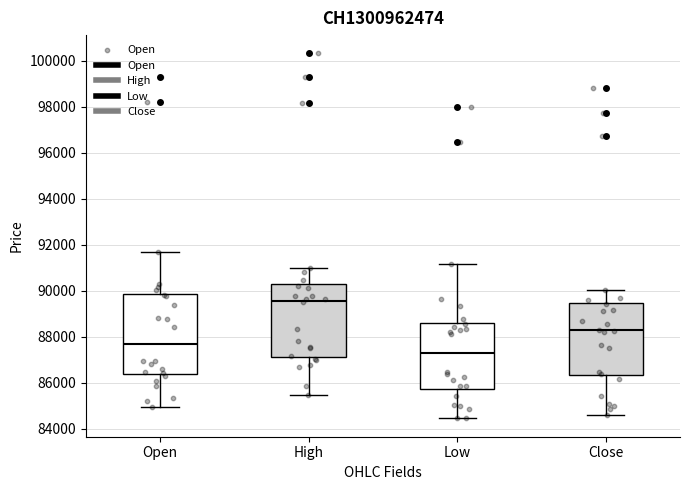

Reading left to right, read every box against the y-axis: the position of its median line, the range the box covers, and the ends of its whiskers. The values are not printed on the chart, so give them approximately, as read against the axis.

Open: median 87600, box 86400 to 89800, whiskers 85000 to 91600
High: median 89600, box 87200 to 90200, whiskers 85400 to 91000
Low: median 87400, box 85800 to 88600, whiskers 84400 to 91200
Close: median 88200, box 86400 to 89400, whiskers 84600 to 90000